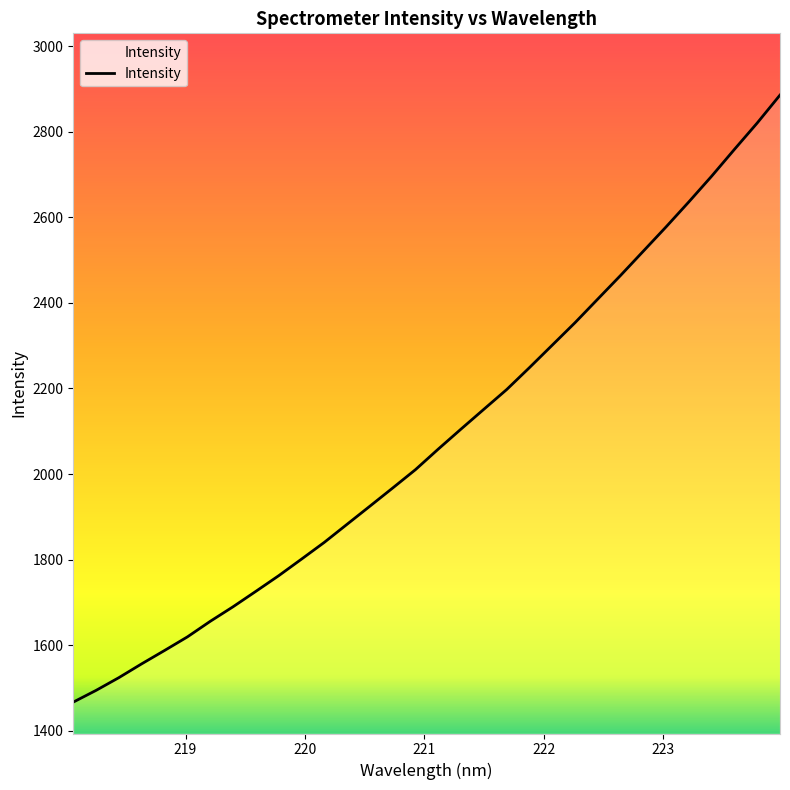

Does the chart display data point markers on the line(s)?

No